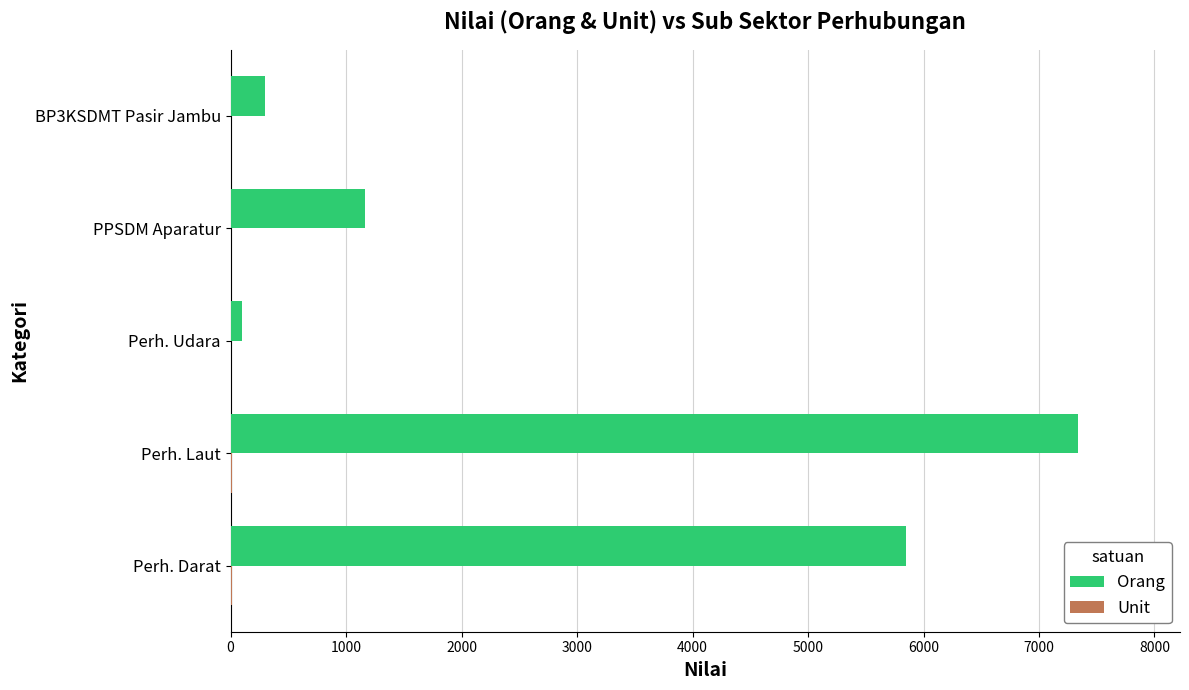

What is the greatest value displayed?

7340